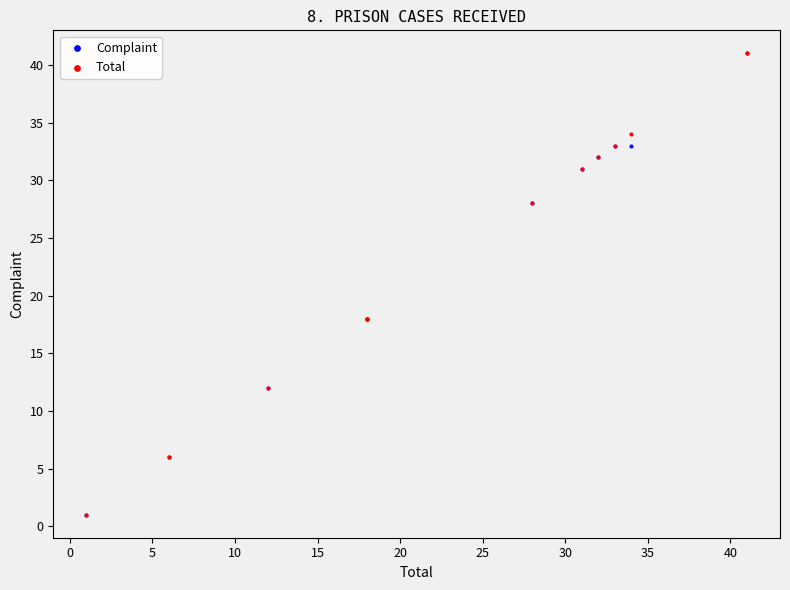

What are all the series names shown in the legend?

Complaint, Total